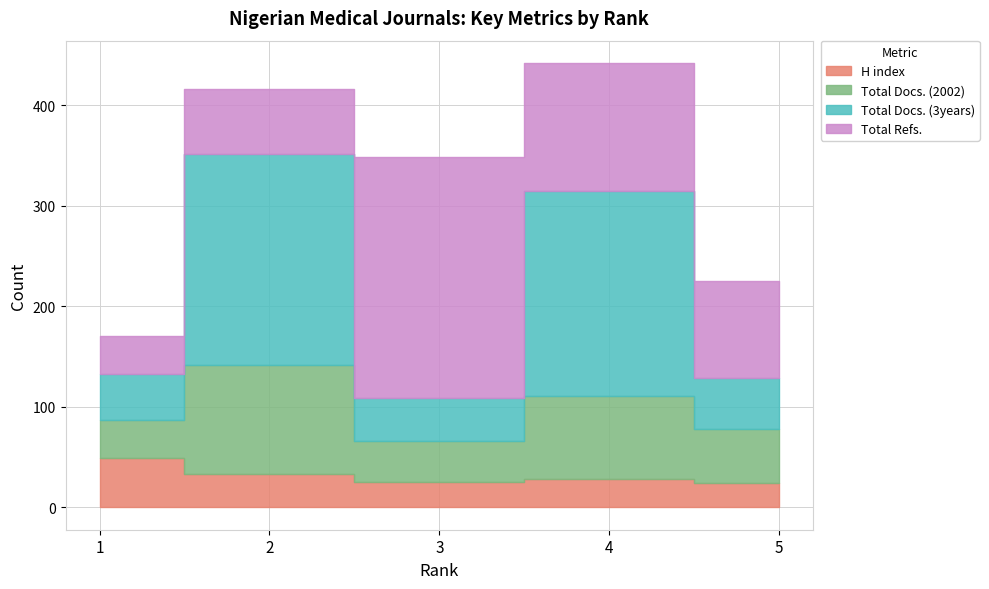

Which category has the lowest value in the Total Refs. series?

1